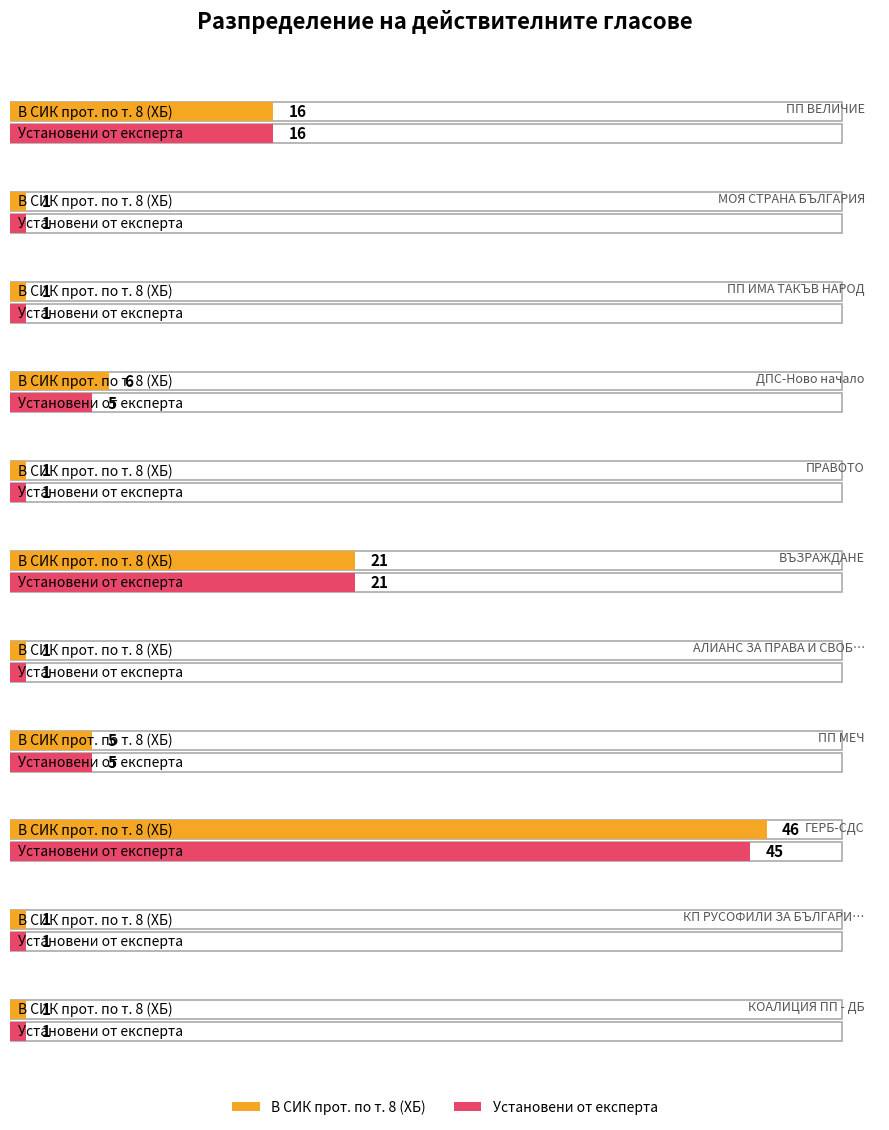

Which label corresponds to the largest value in the chart?

ГЕРБ-СДС